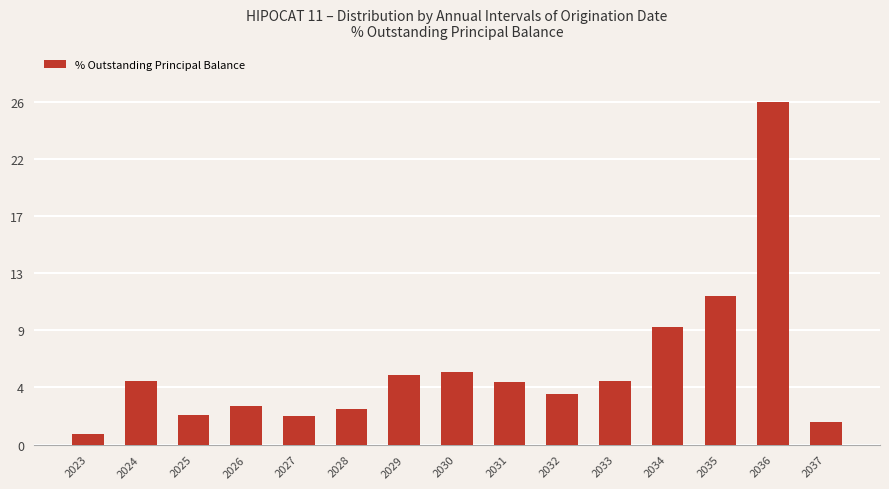

Reading left to right, list all the values displayed in this chart.

2023=0.8	2024=4.8	2025=2.2	2026=2.9	2027=2.2	2028=2.7	2029=5.3	2030=5.5	2031=4.8	2032=3.9	2033=4.8	2034=8.9	2035=11.4	2036=26.2	2037=1.7